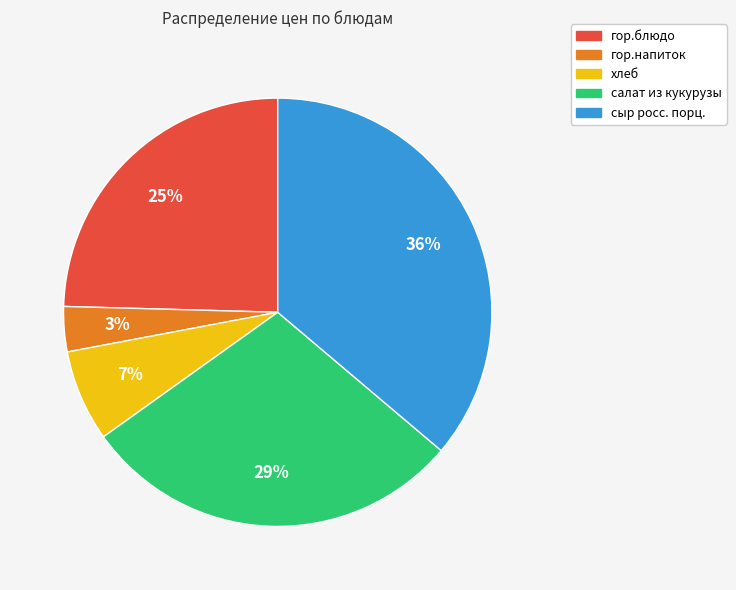

Between хлеб and сыр росс. порц., which is larger?

сыр росс. порц.